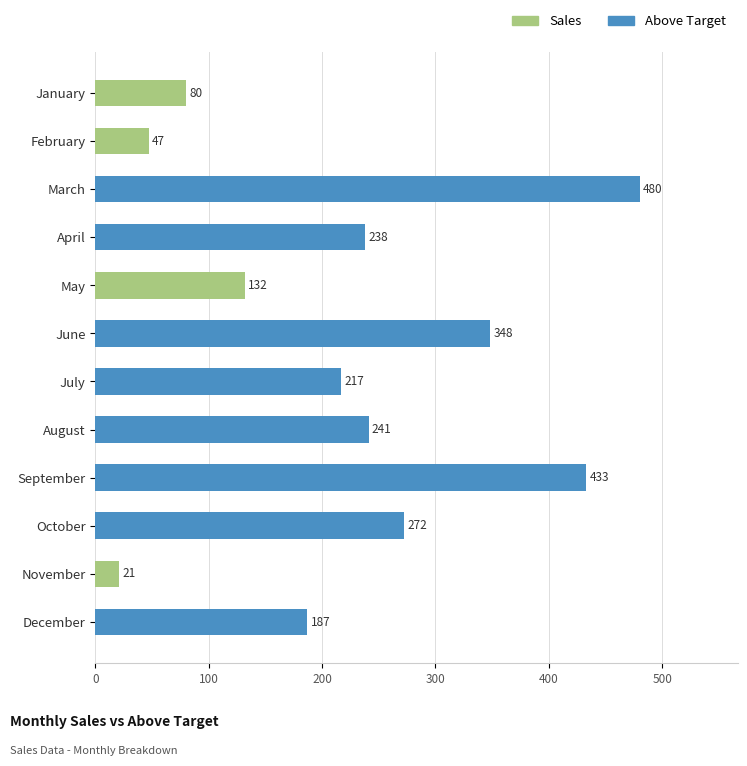

Count the Sales values in the range 132 to 348.

7